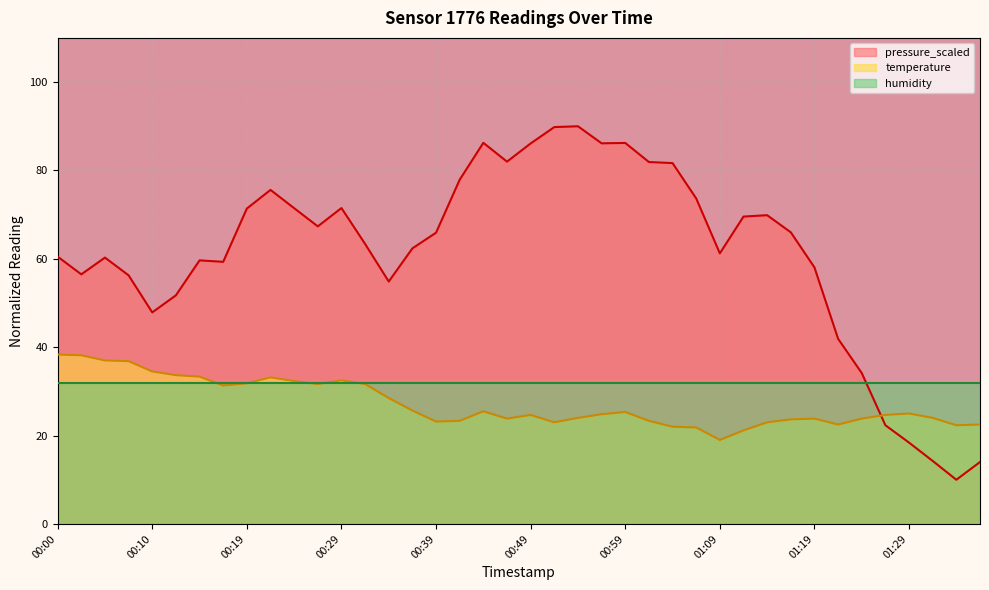

Which category has the lowest value in the pressure_scaled series?

01:34